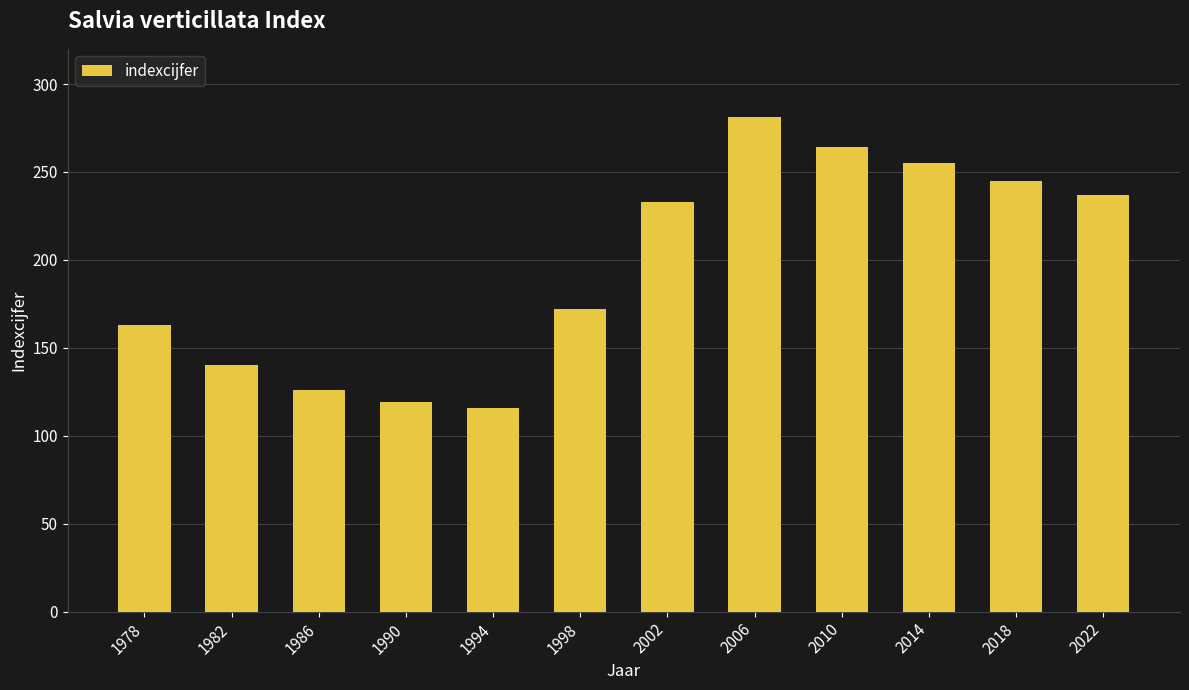

Reading left to right, what are all the values shown in this chart?

1978=163	1982=140	1986=126	1990=119	1994=116	1998=172	2002=233	2006=281	2010=264	2014=255	2018=245	2022=237